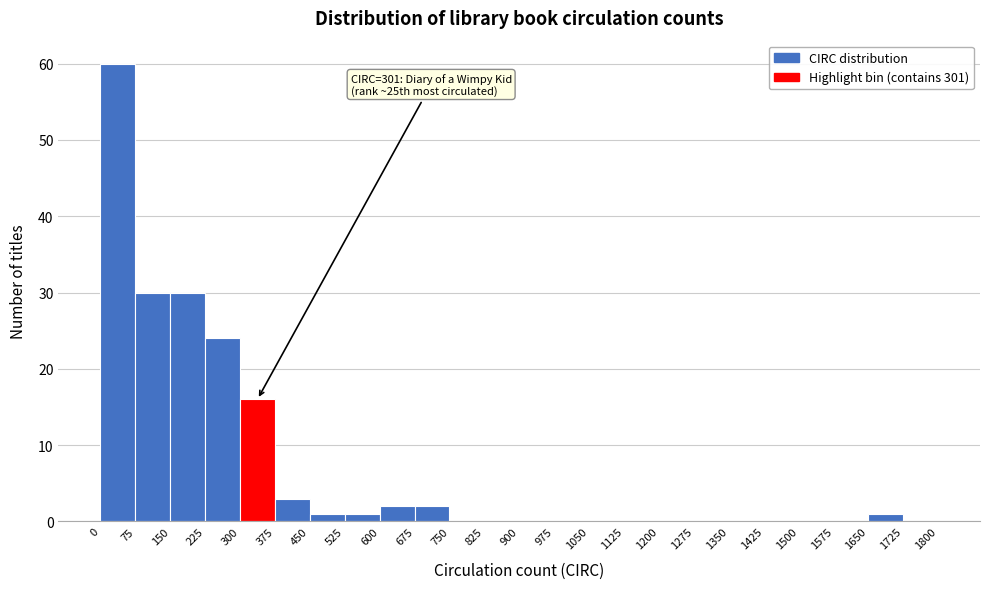

Over which range of the x-axis is the bar tallest?

0 to 75